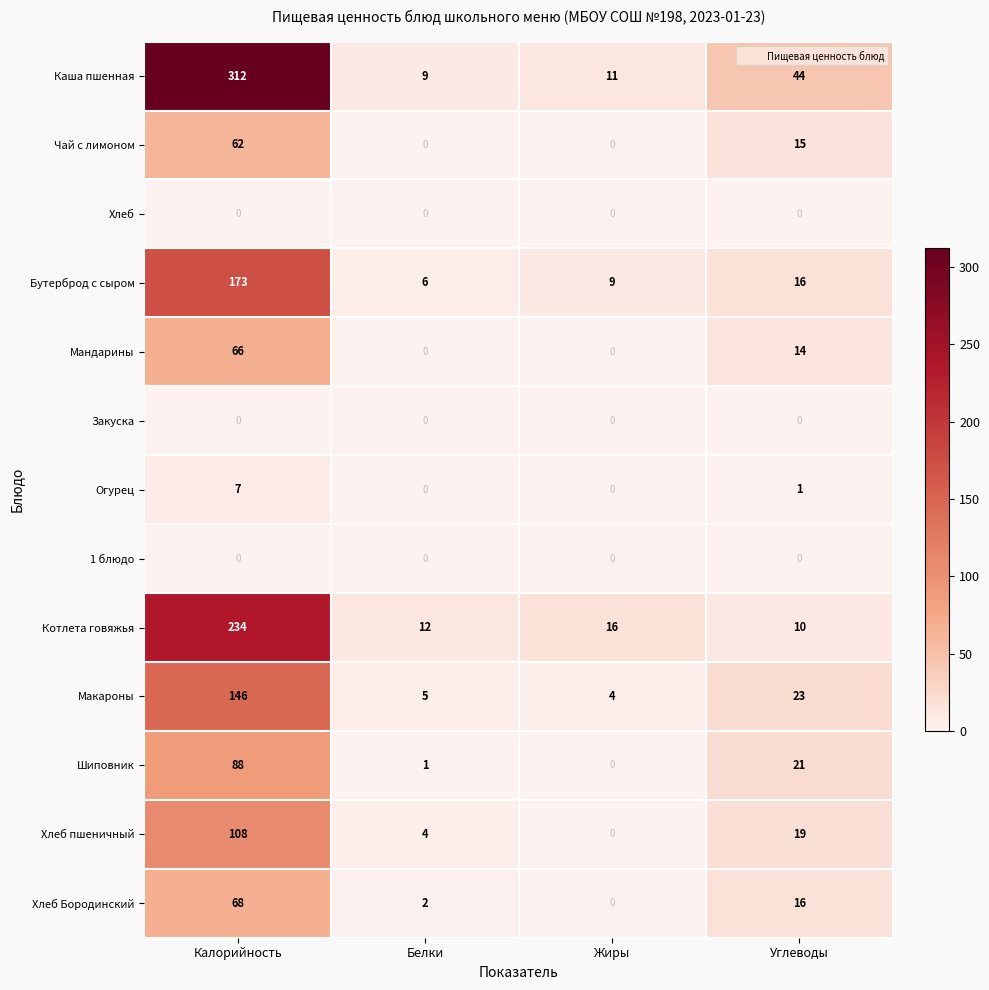

Which series has the widest spread of values?

Каша пшенная